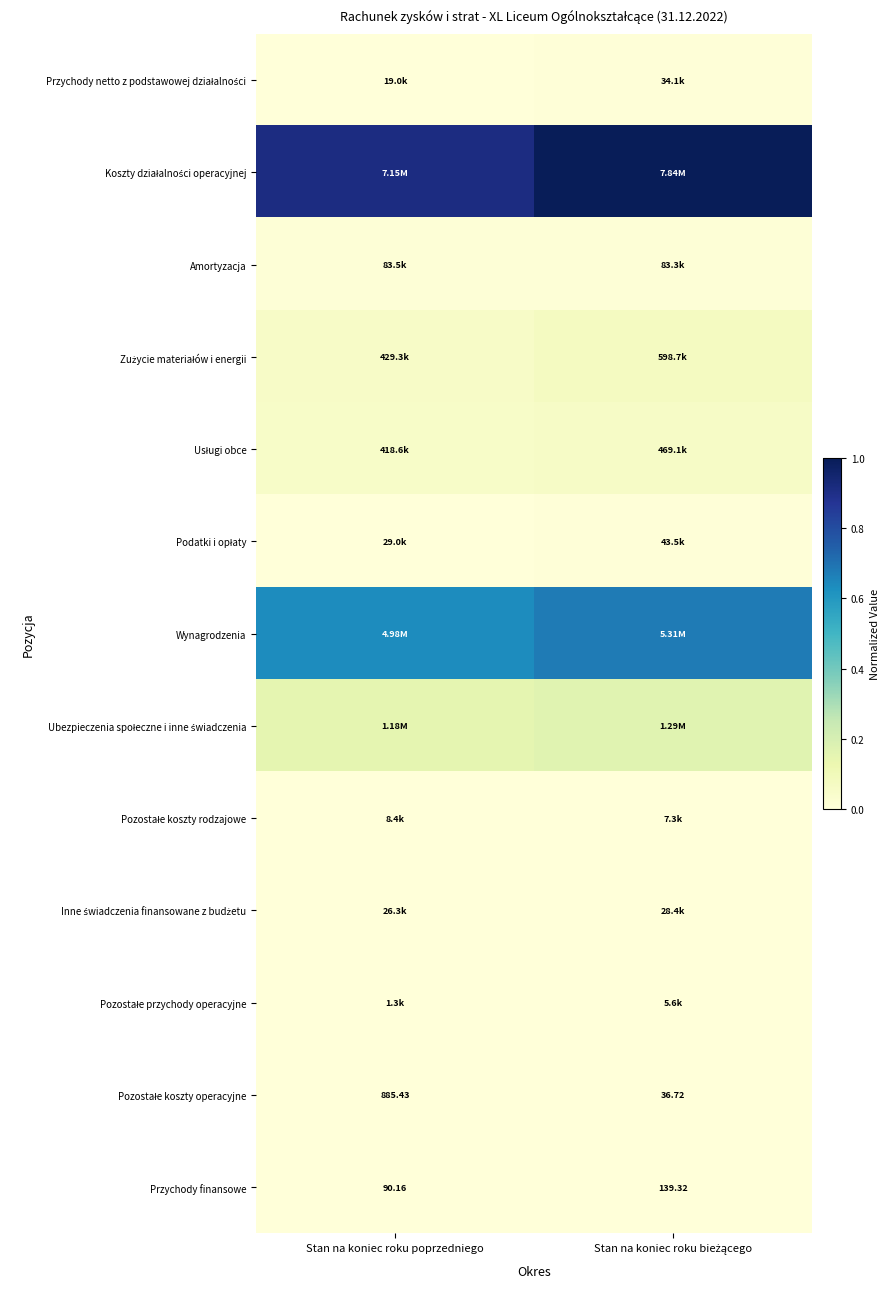

What is the spread (max minus min) of values at Stan na koniec roku poprzedniego?

0.9